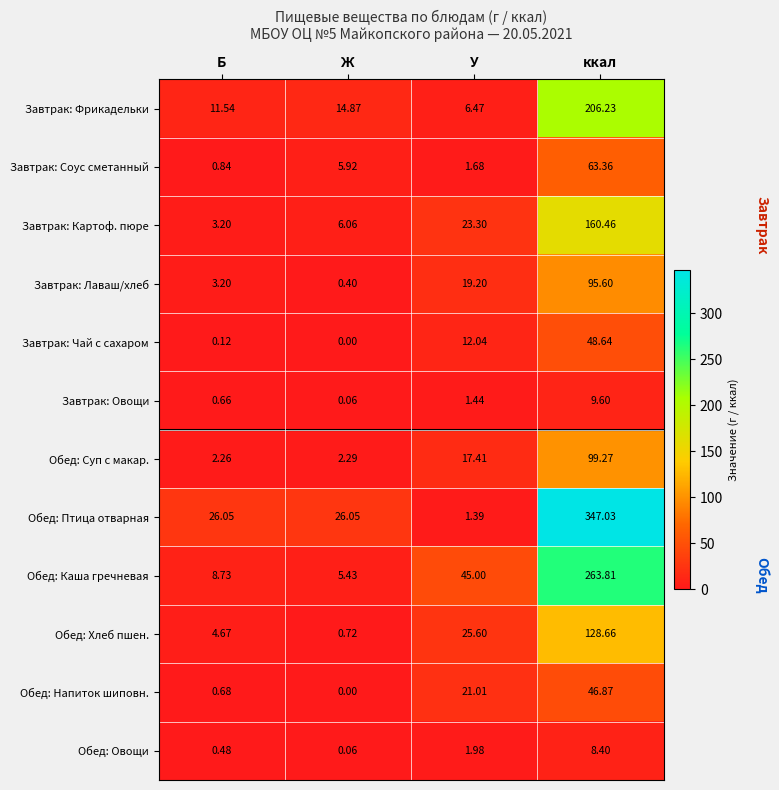

Rank the series by their maximum value, from highest to lowest.

Обед: Птица отварная, Обед: Каша гречневая, Завтрак: Фрикадельки, Завтрак: Картоф. пюре, Обед: Хлеб пшен., Обед: Суп с макар., Завтрак: Лаваш/хлеб, Завтрак: Соус сметанный, Завтрак: Чай с сахаром, Обед: Напиток шиповн., Завтрак: Овощи, Обед: Овощи